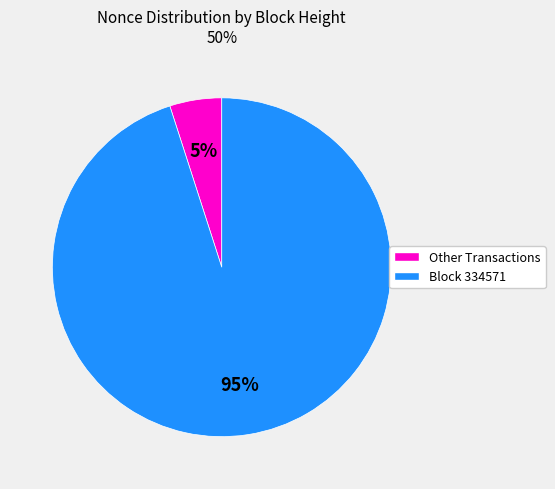

Does any single category account for the majority?

Yes